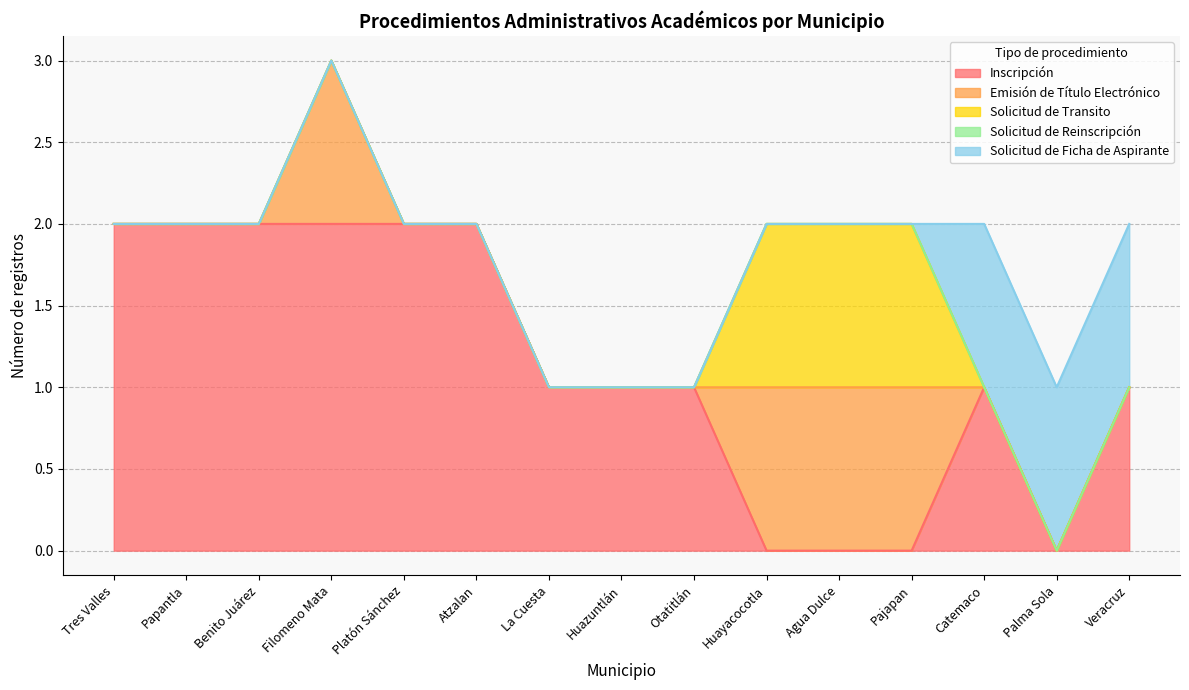

At which category is the sum across all series the highest?

Filomeno Mata